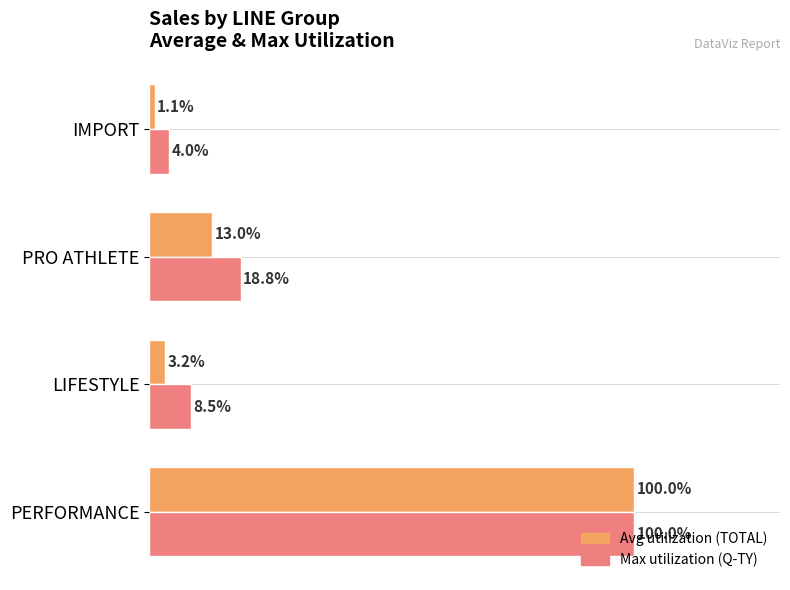

Which series has the largest range (max minus min)?

Avg utilization (TOTAL)